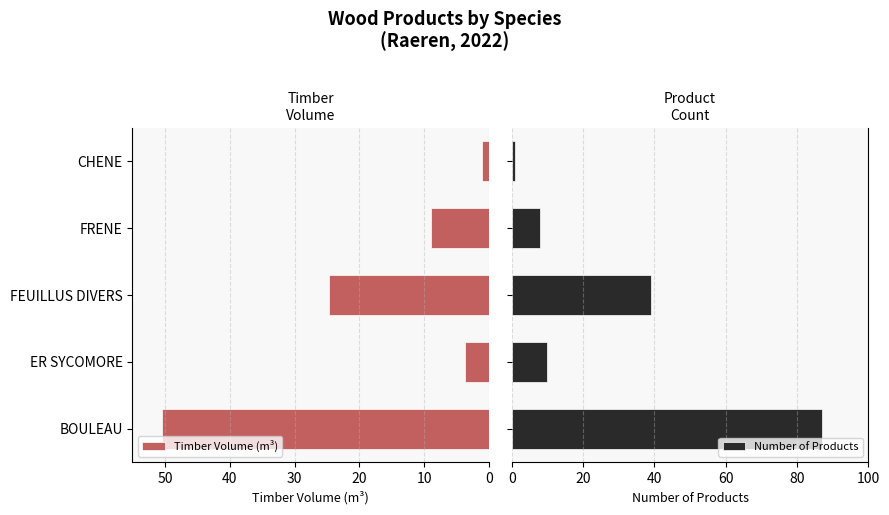

Which series has the largest total across all categories?

Number of Products